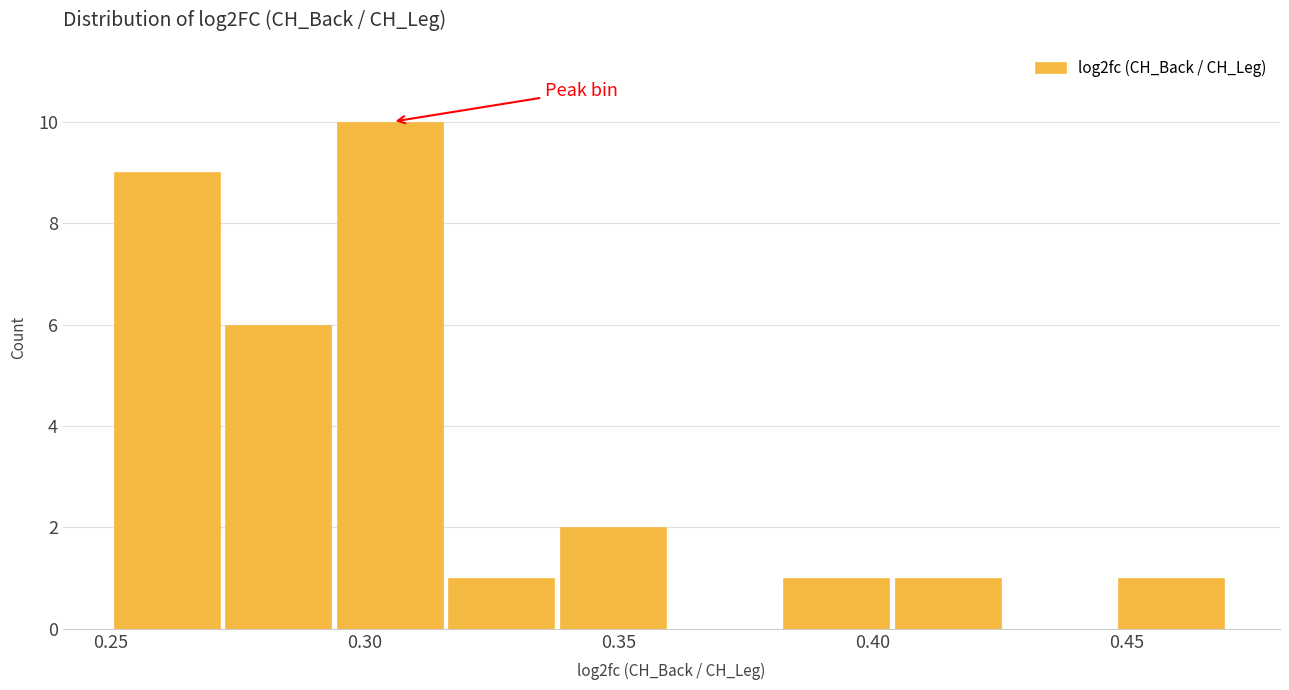

How tall is the bar that spans 0.250 to 0.275 on the x-axis? Neither the bar edges nor the heights are printed on the chart, so give them approximately, as read against the axes.

9